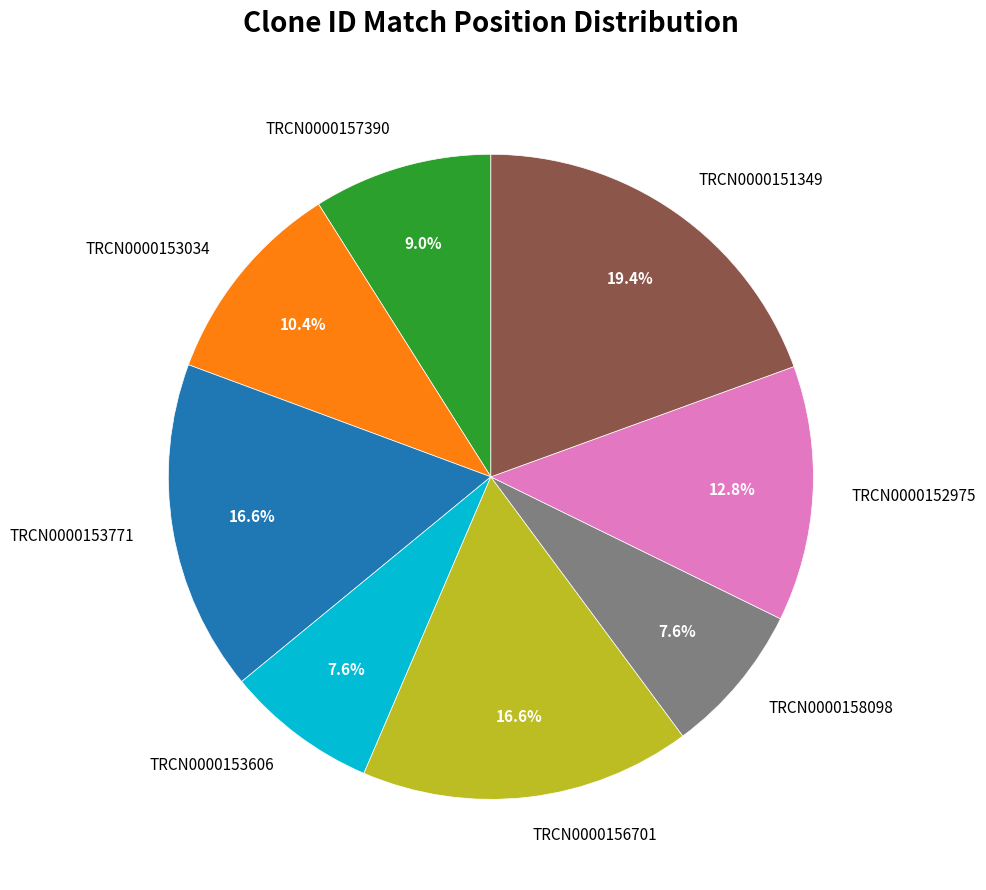

To the nearest percent, what is the difference between the TRCN0000157390 and TRCN0000156701 slice percentages?

8%